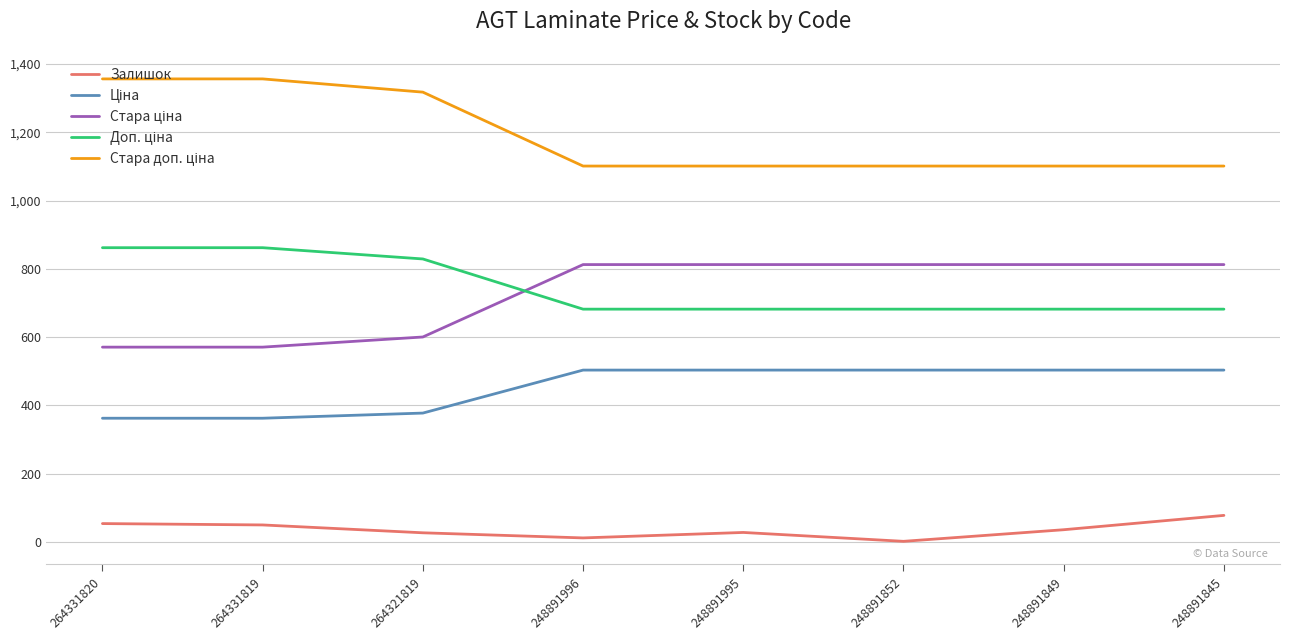

What is the difference between the second highest and second lowest values in the Залишок series?

42.0